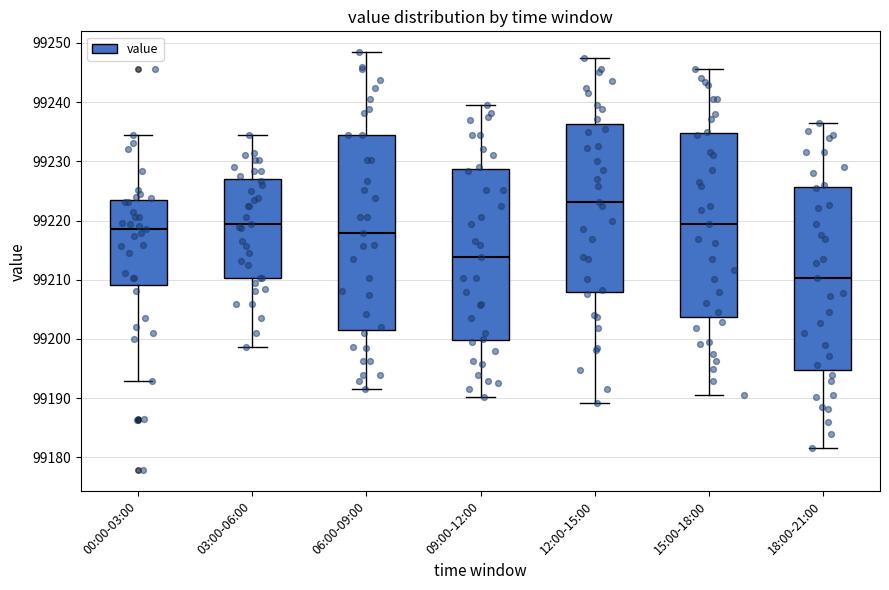

Reading left to right, read every box against the y-axis: the position of its median line, the range the box covers, and the ends of its whiskers. The values are not printed on the chart, so give them approximately, as read against the axis.

00:00-03:00: median 99219, box 99209 to 99223, whiskers 99193 to 99235
03:00-06:00: median 99219, box 99210 to 99227, whiskers 99199 to 99235
06:00-09:00: median 99218, box 99202 to 99235, whiskers 99192 to 99248
09:00-12:00: median 99214, box 99200 to 99229, whiskers 99190 to 99240
12:00-15:00: median 99223, box 99208 to 99236, whiskers 99189 to 99247
15:00-18:00: median 99219, box 99204 to 99235, whiskers 99191 to 99246
18:00-21:00: median 99210, box 99195 to 99226, whiskers 99182 to 99237